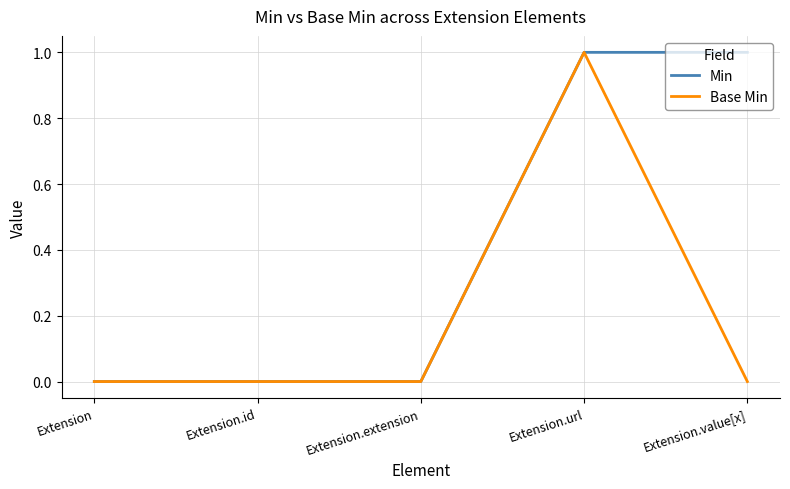

How many Min values are between 0 and 1?

5